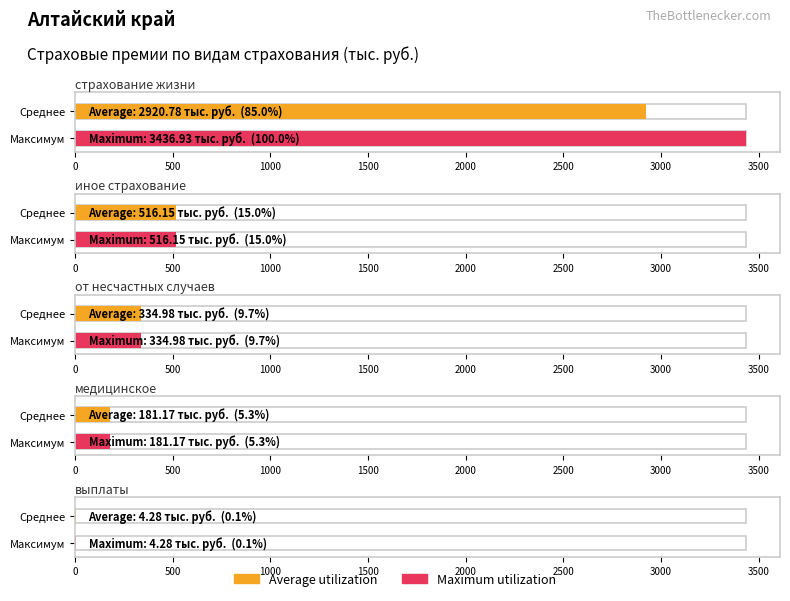

True or false: Average utilization has a value of 335.0 at от несчастных случаев.

True